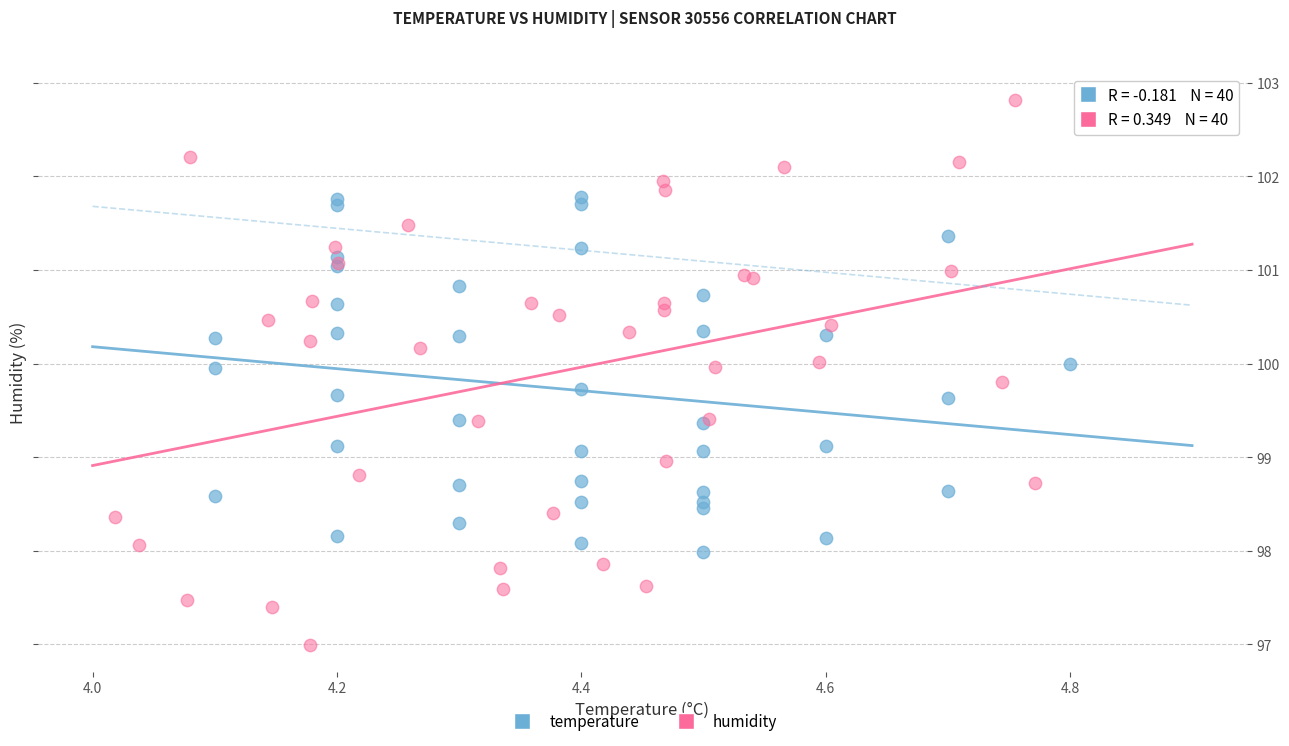

Which series has the widest spread of Y values?

humidity